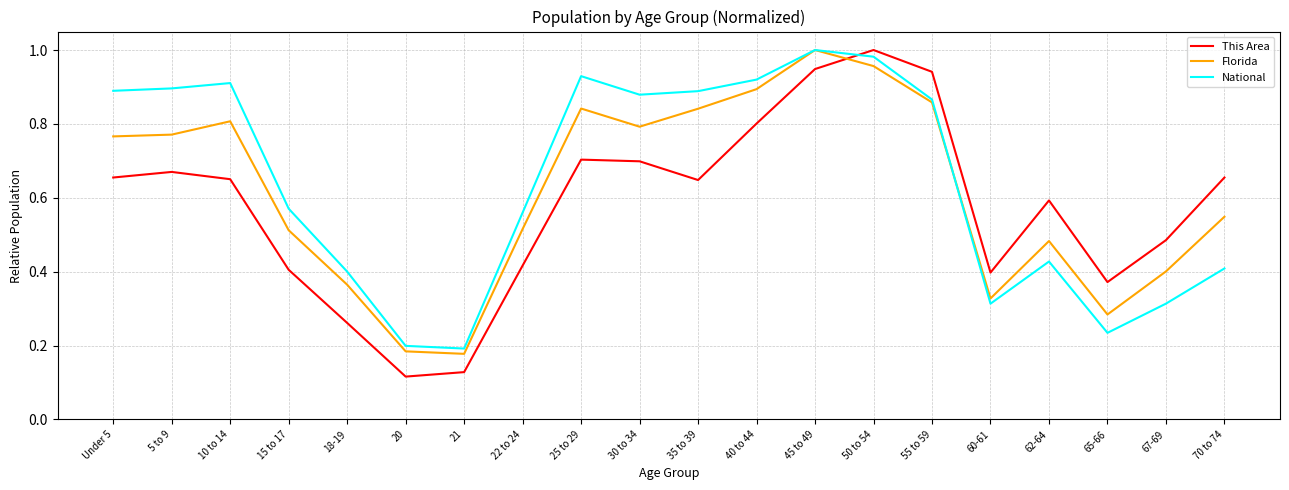

Which series has the widest spread of values?

This Area